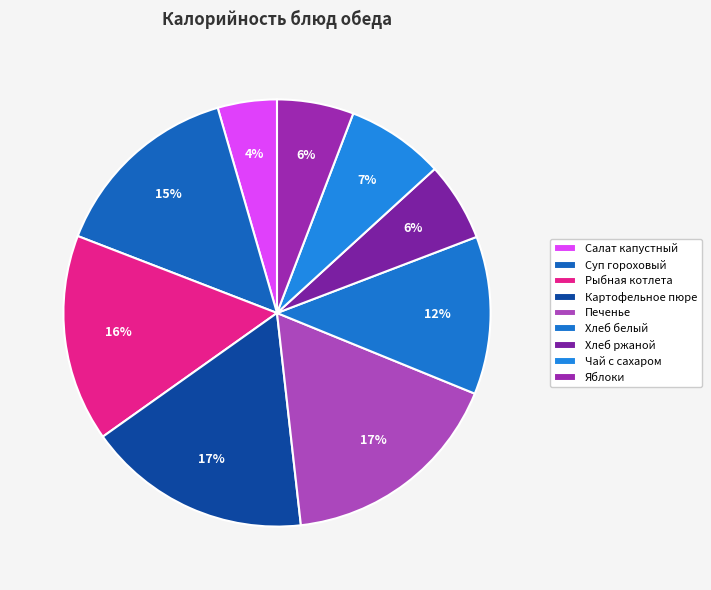

What is the smallest slice in the pie chart?

Салат капустный